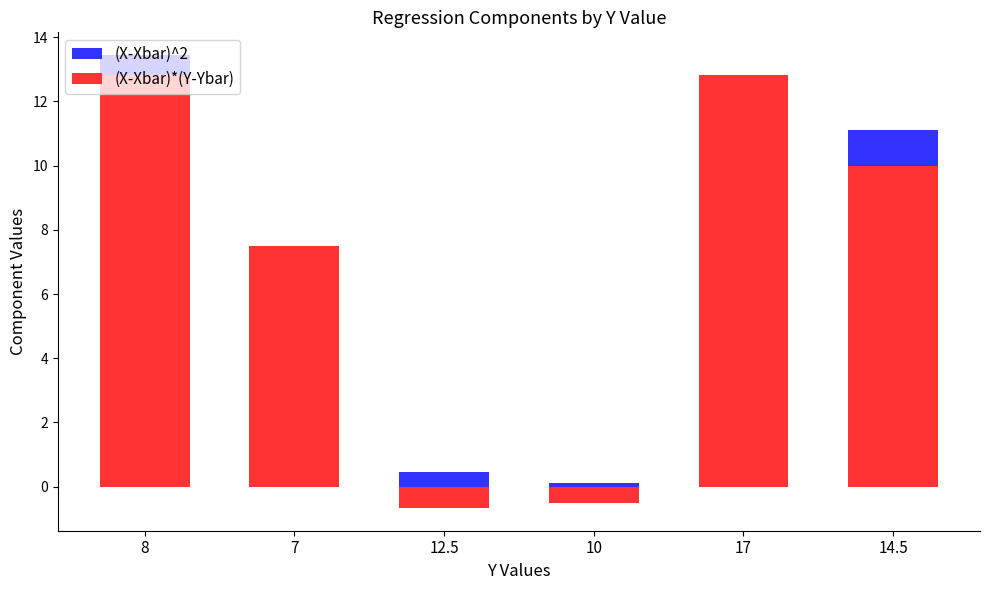

Rank the series by their average value, from lowest to highest.

(X-Xbar)^2, (X-Xbar)*(Y-Ybar)